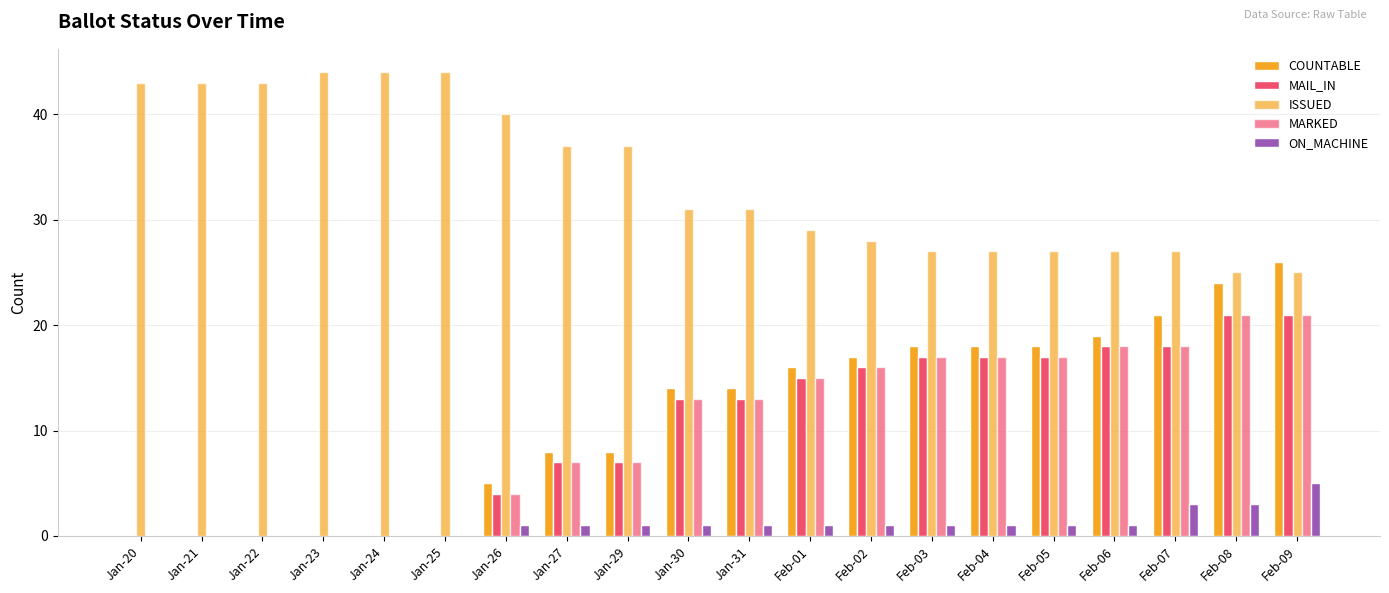

How many groups of bars are there?

20